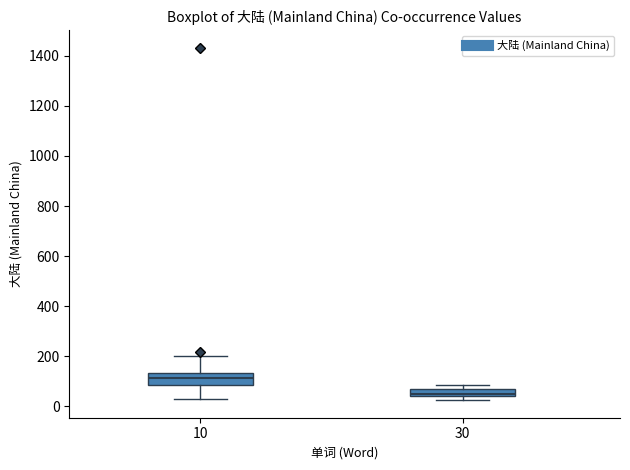

Which box's median line is the lowest?

30